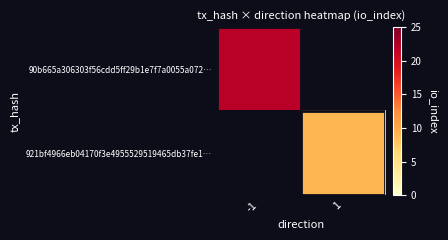

Rank the series at 1 from highest to lowest value.

90b665a306303f56cdd5ff29b1e7f7a0055a072…, 921bf4966eb04170f3e4955529519465db37fe1…